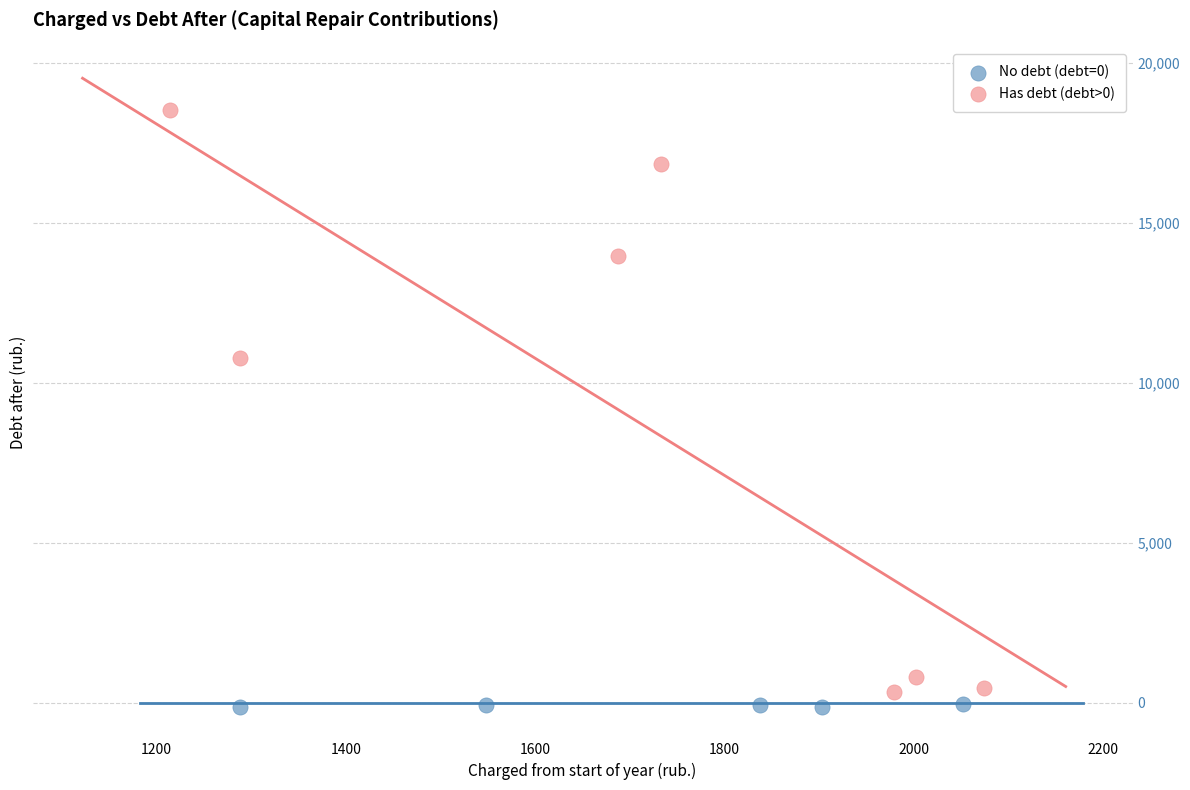

Which series has the widest spread of Y values?

Has debt (debt>0)